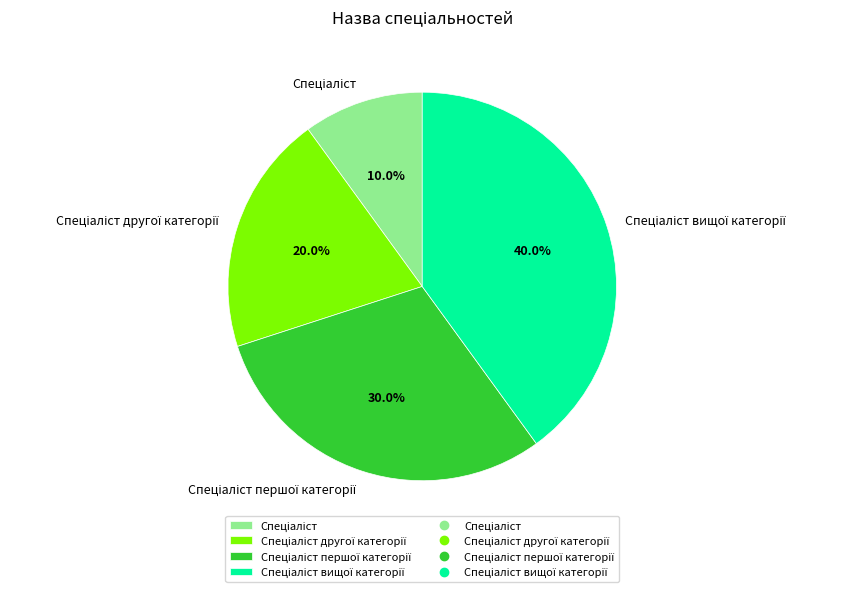

Is there any slice that represents more than half of the pie?

No